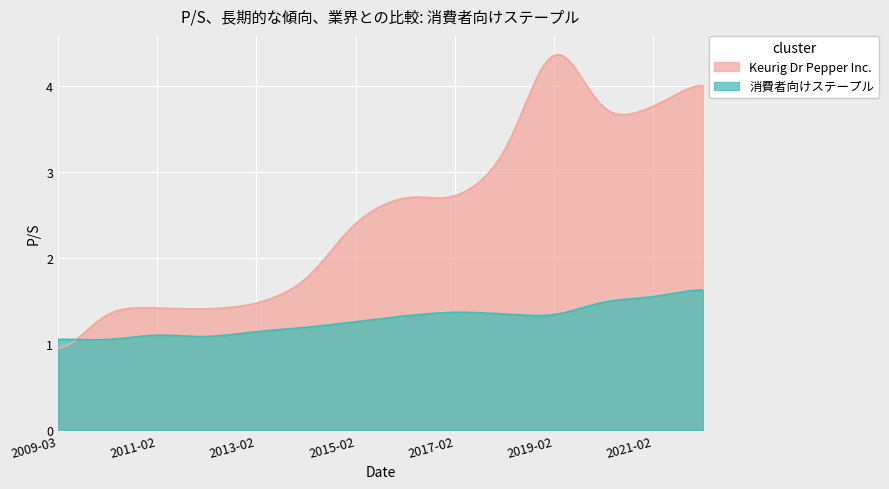

Rank the categories by 消費者向けステープル value from highest to lowest.

2022-02-24, 2021-02-25, 2020-02-27, 2017-02-14, 2018-02-14, 2016-02-23, 2019-02-28, 2015-02-19, 2014-02-20, 2013-02-21, 2011-02-22, 2012-02-22, 2009-03-26, 2010-03-01